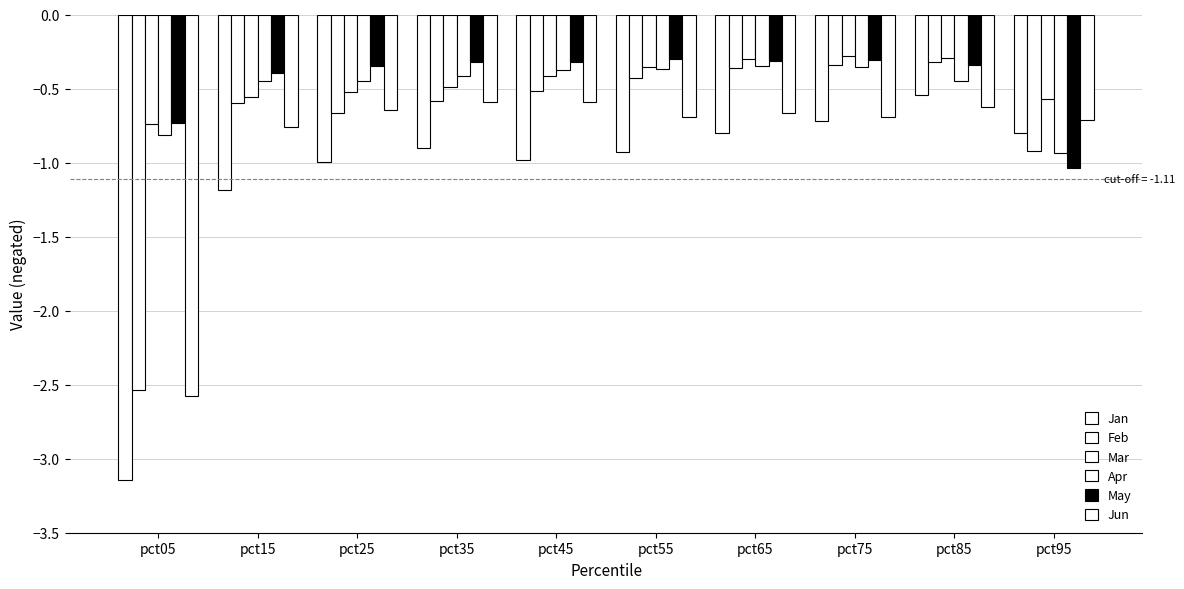

Does the chart contain stacked bars?

No